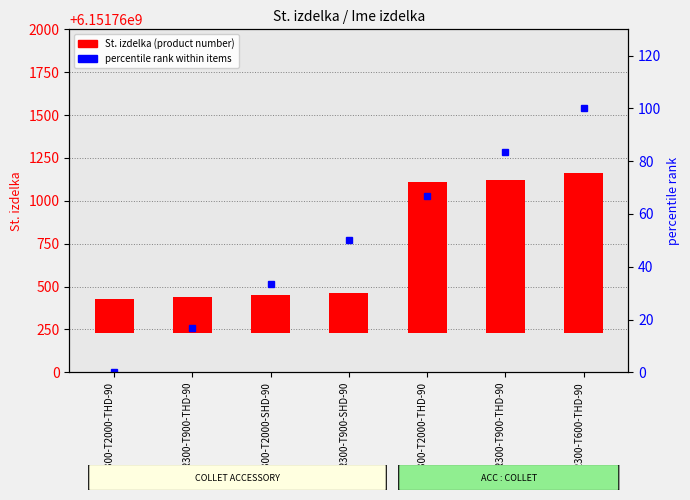

List the series in order of their peak value, lowest first.

percentile rank within items, St. izdelka (product number)